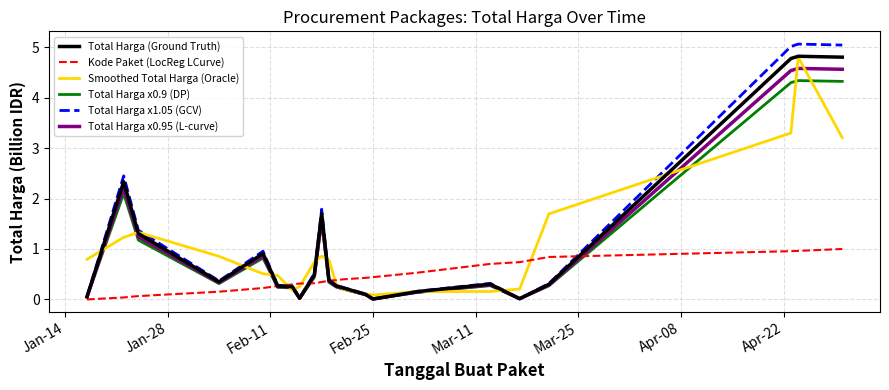

What is the greatest value displayed?

5.1